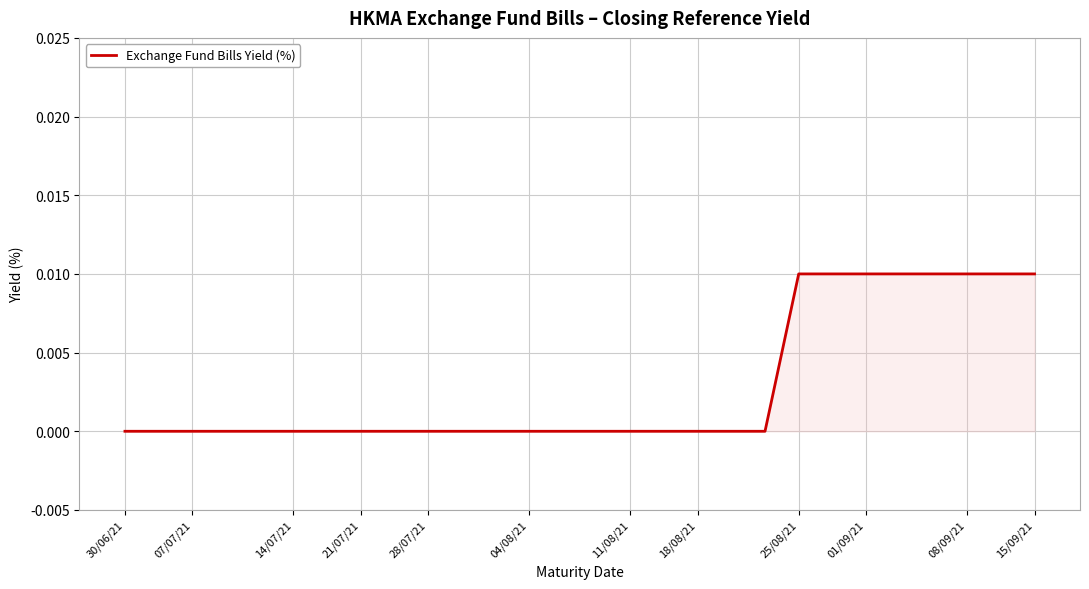

How many lines are shown in the chart?

1